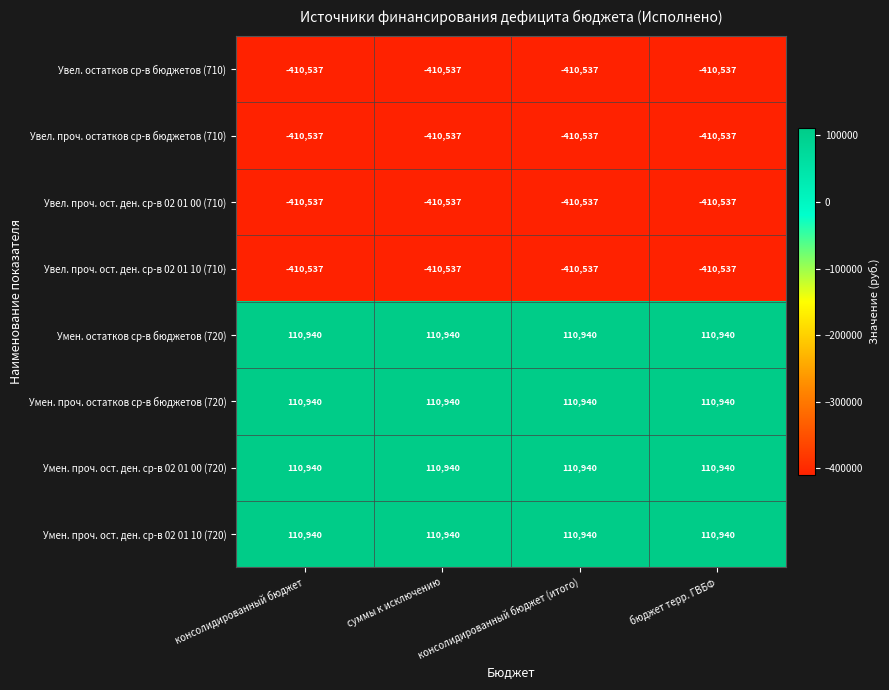

The value of Умен. проч. ост. ден. ср-в 02 01 10 (720) at консолидированный бюджет is 73783. True or false?

False